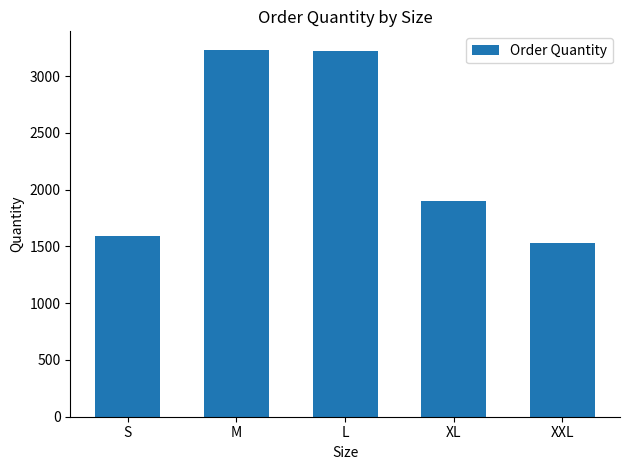

What is the maximum value shown in the chart?

3232